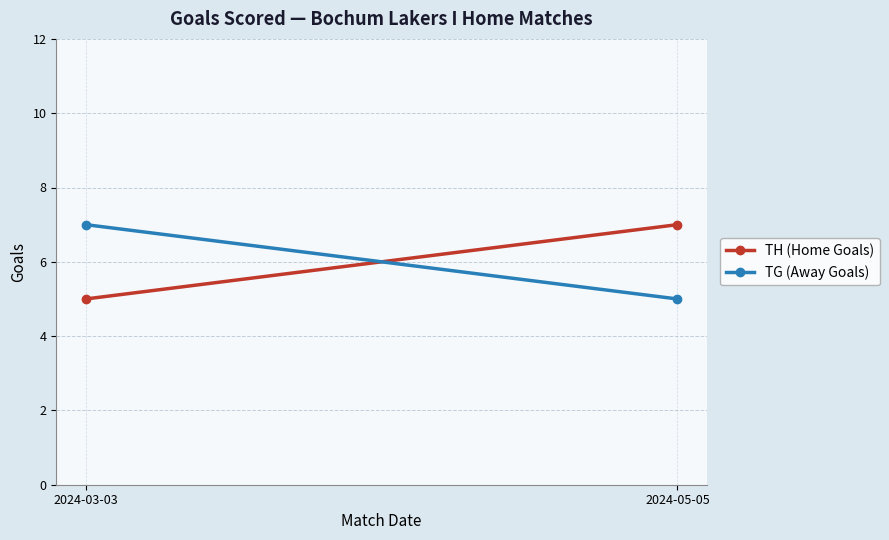

True or false: TH (Home Goals) has a value of 11 at 2024-05-05.

False